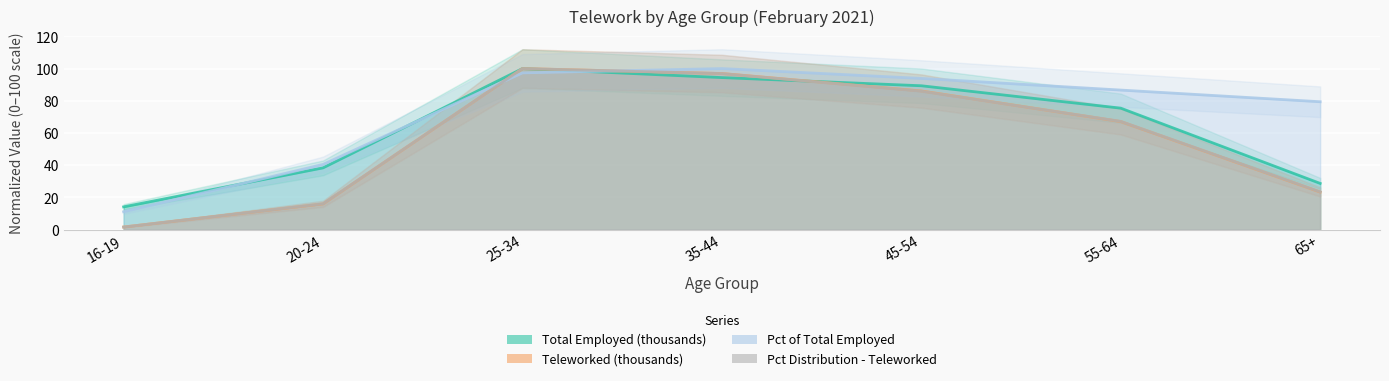

Where do Pct Distribution - Teleworked and Pct of Total Employed first cross each other?

20-24 and 25-34